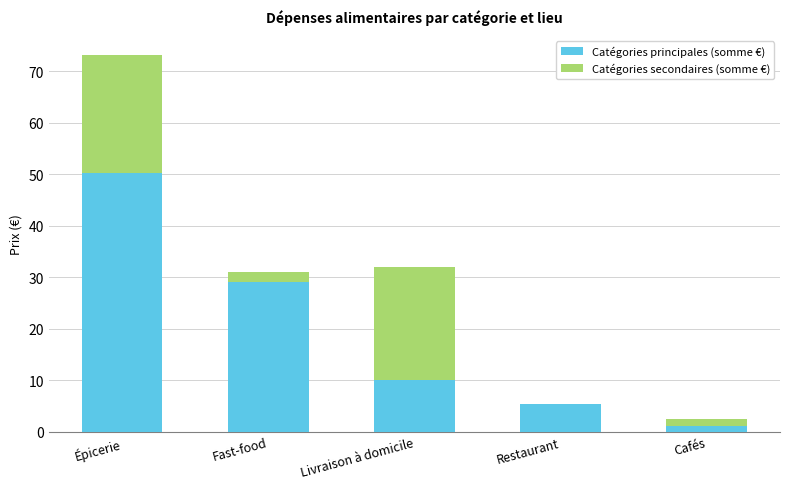

The value of Catégories principales (somme €) at Épicerie is 50.2. True or false?

True